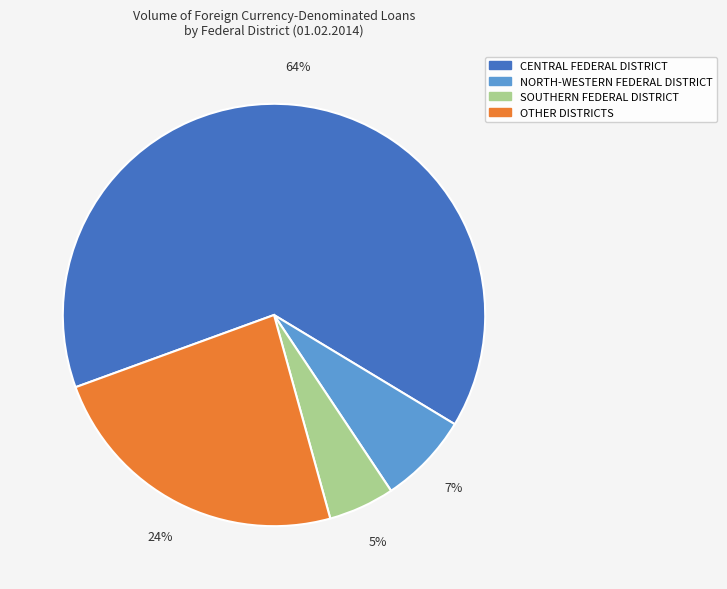

How many segments does this pie chart have?

4